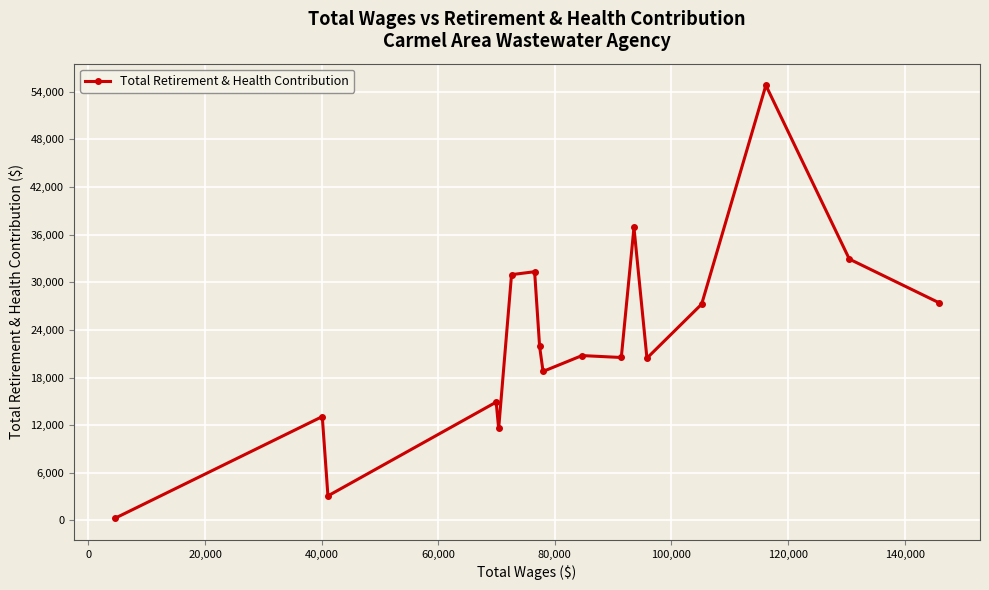

How many lines are shown in the chart?

1